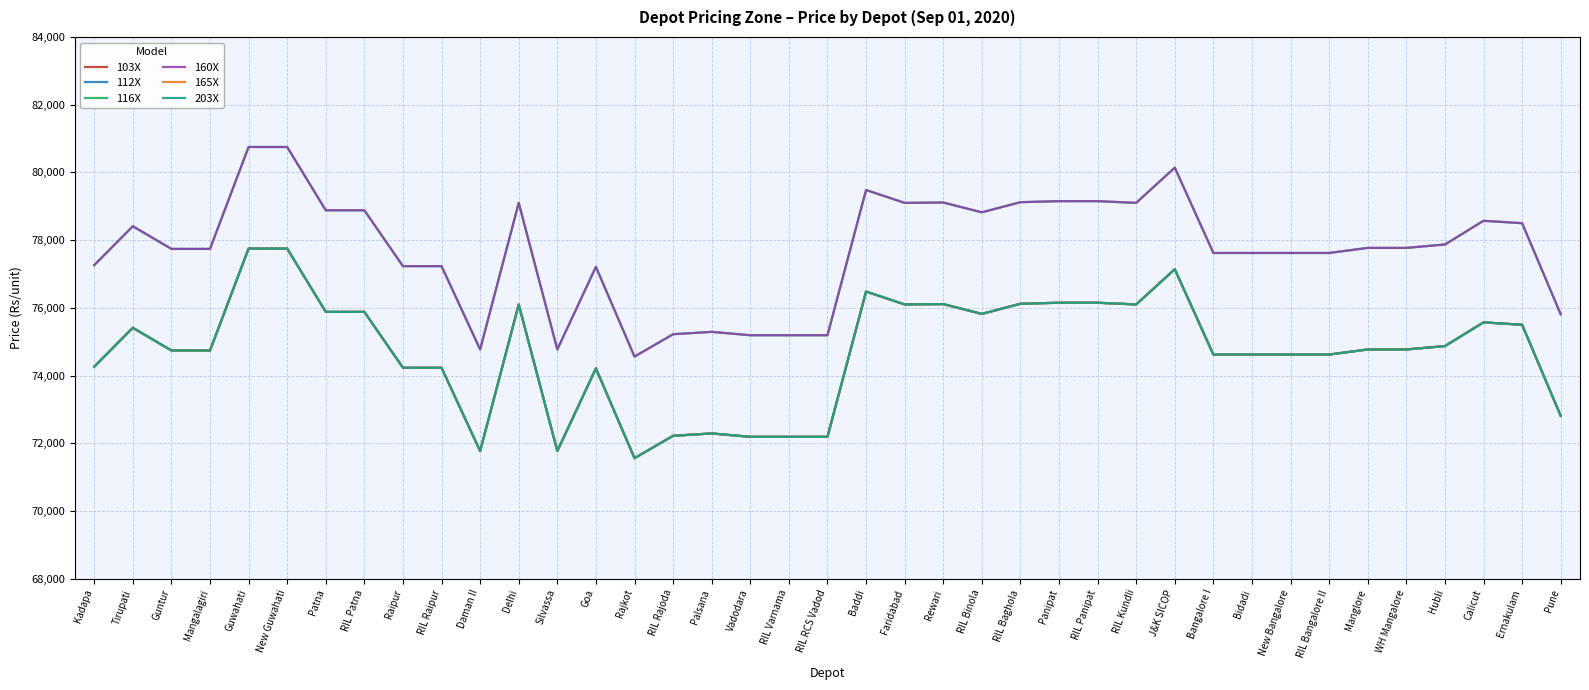

What position from the left is Guntur?

3